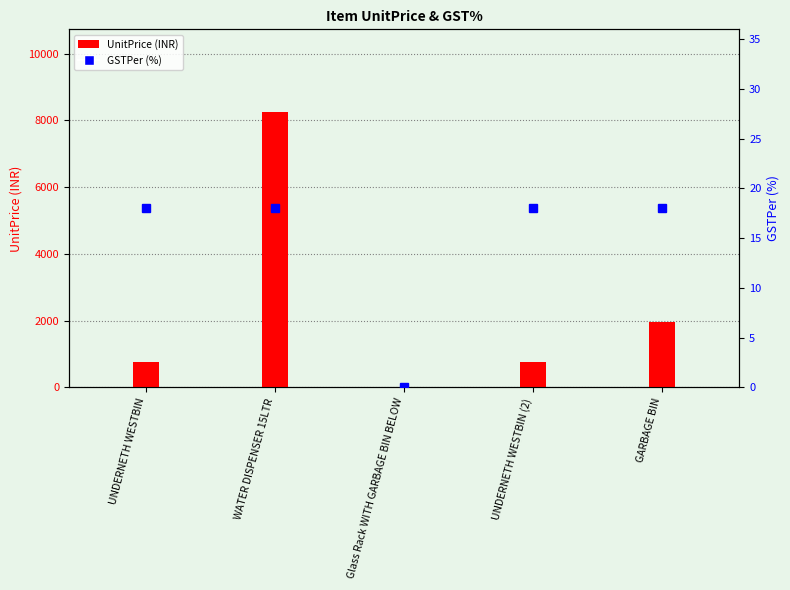

Count the number of data series in this chart.

2